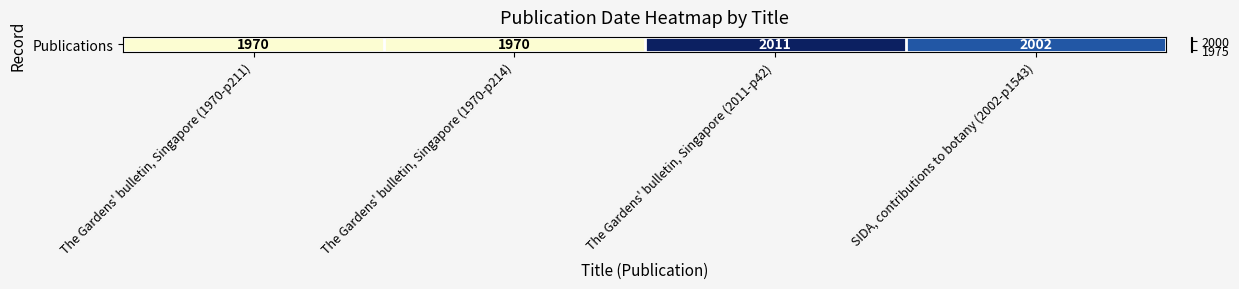

Is it true that the value at The Gardens' bulletin, Singapore (2011-p42) is 2011?

True